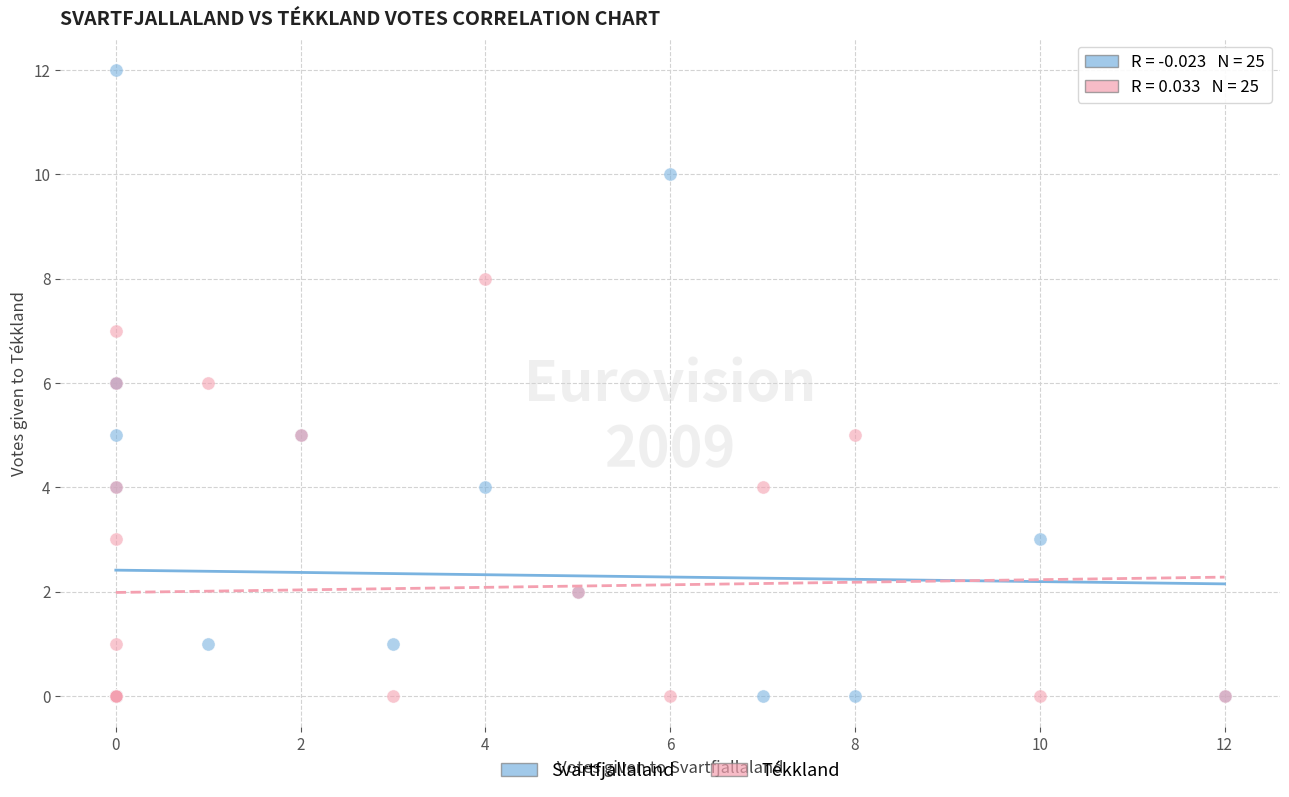

Which series has the widest spread of Y values?

Svartfjallaland